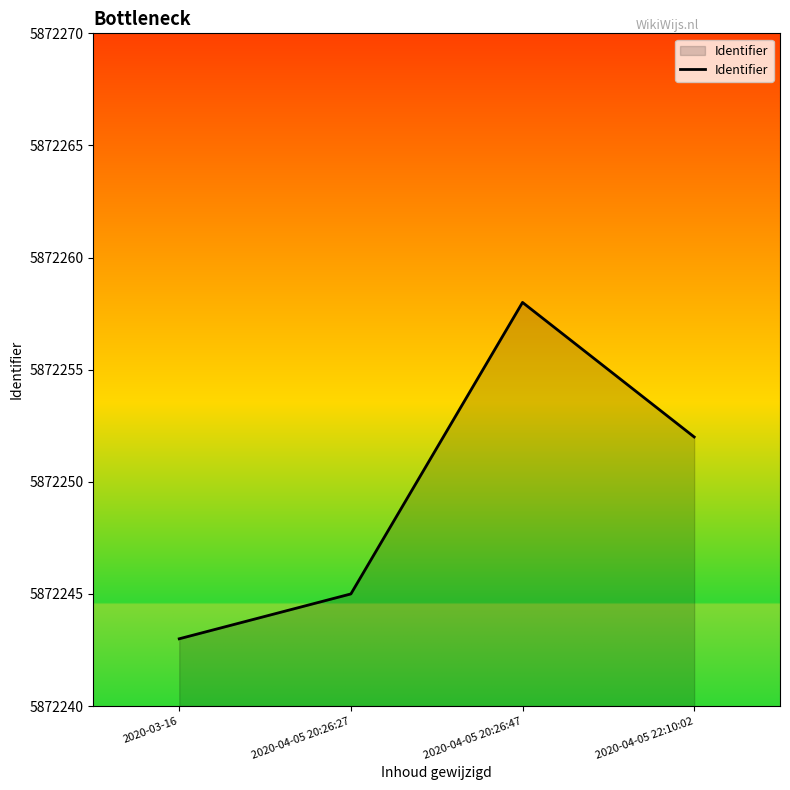

What is the maximum value shown in the chart?

5872258